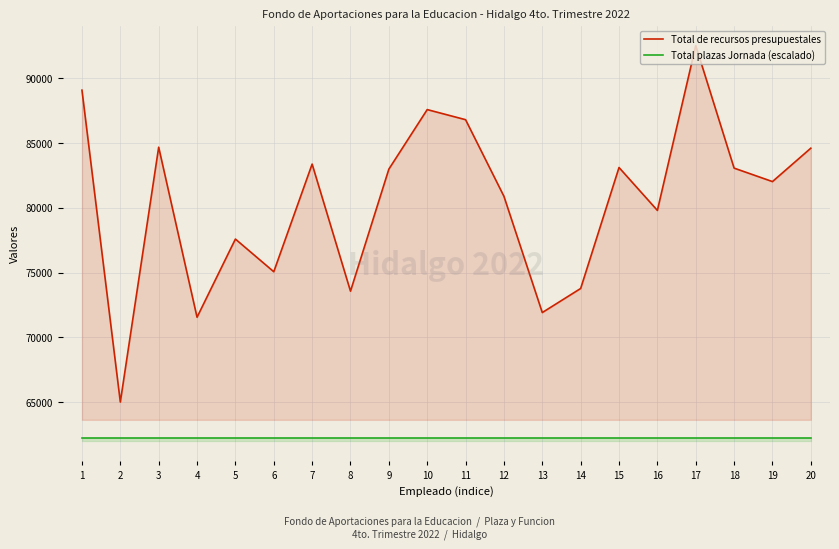

True or false: Total de recursos presupuestales has more than 0 interior local peaks.

True